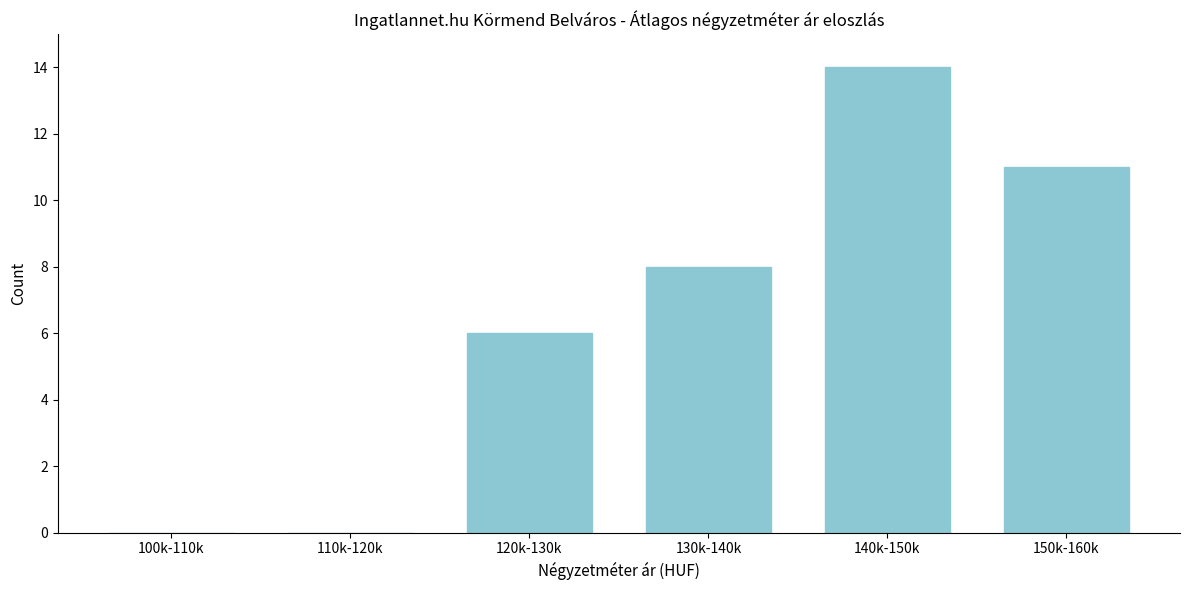

Reading left to right, extract all data points from this chart.

100k-110k=0	110k-120k=0	120k-130k=6	130k-140k=8	140k-150k=14	150k-160k=11